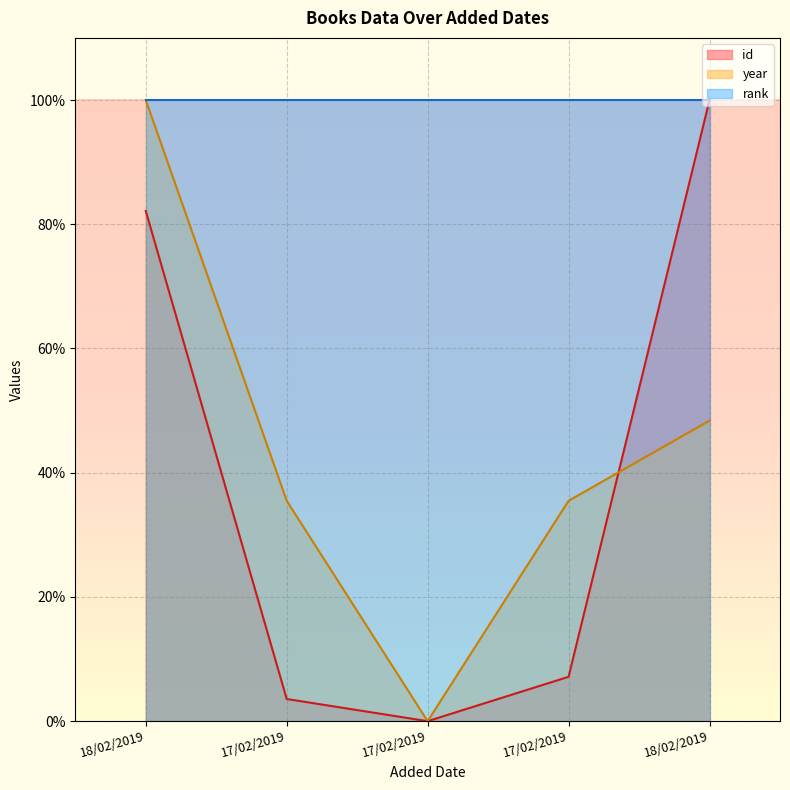

Where is the first local minimum for id?

17/02/2019